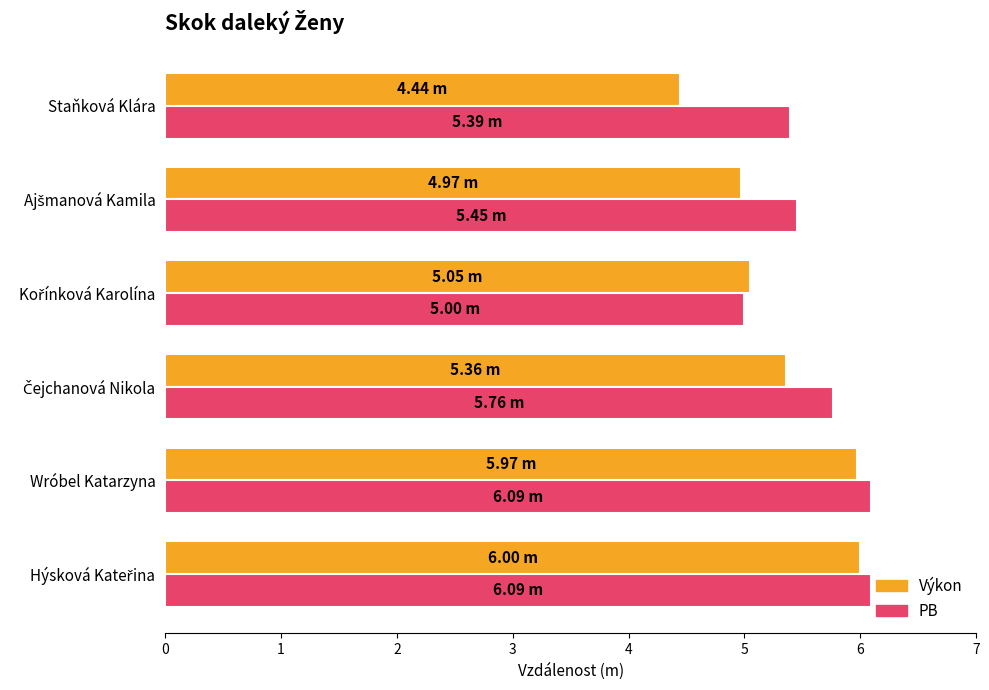

What is the sum of all PB values?

33.8